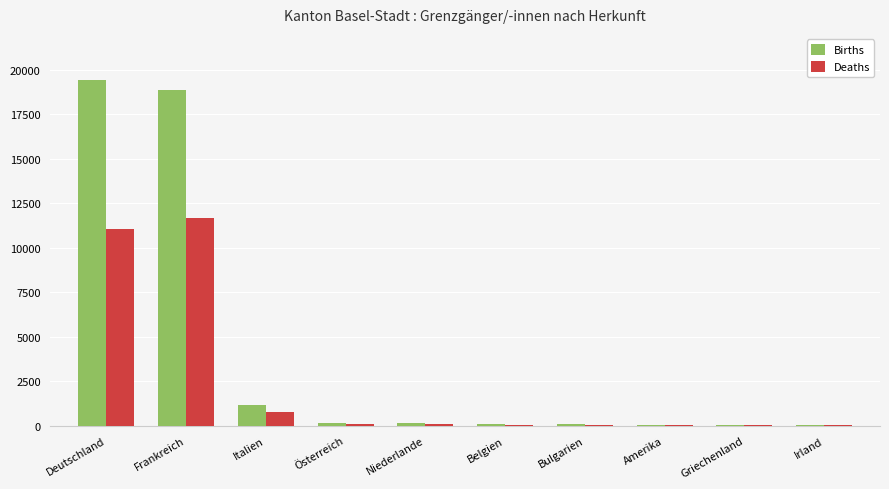

At which label is Deaths closest to 5839?

Italien